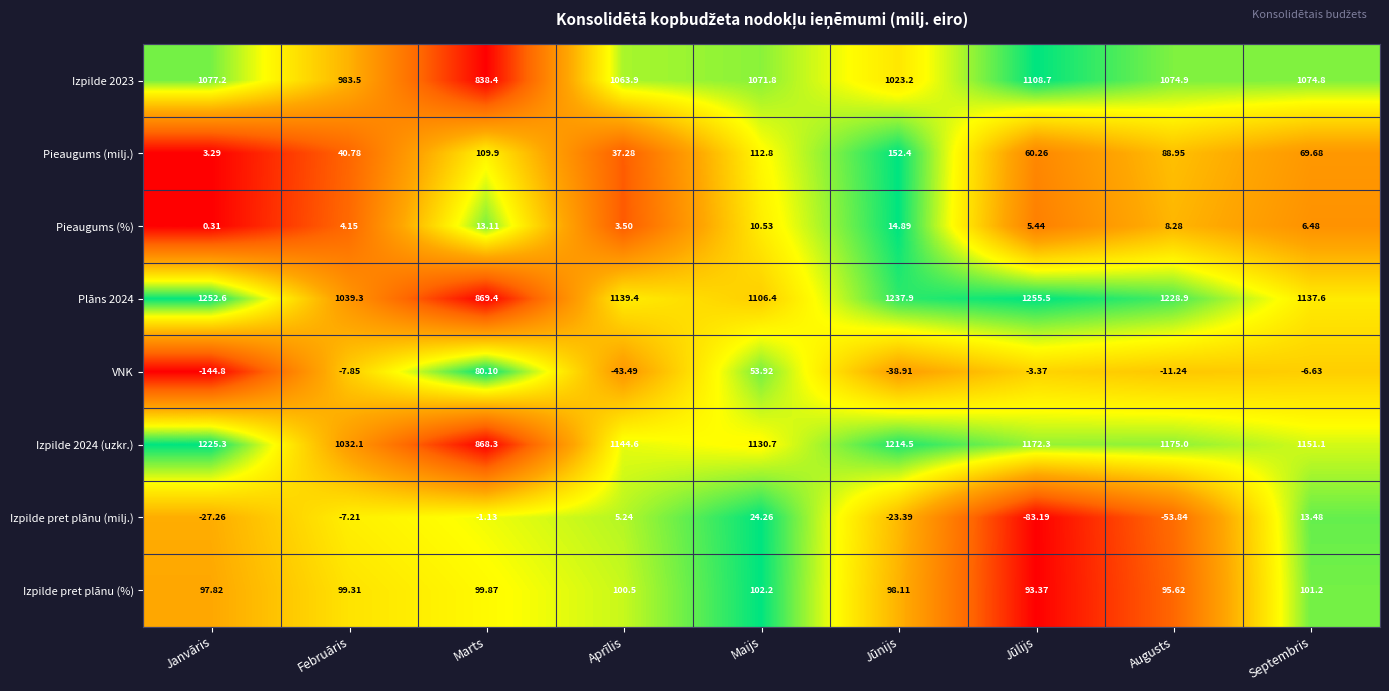

Which category has the highest value in the Pieaugums (%) series?

Jūnijs